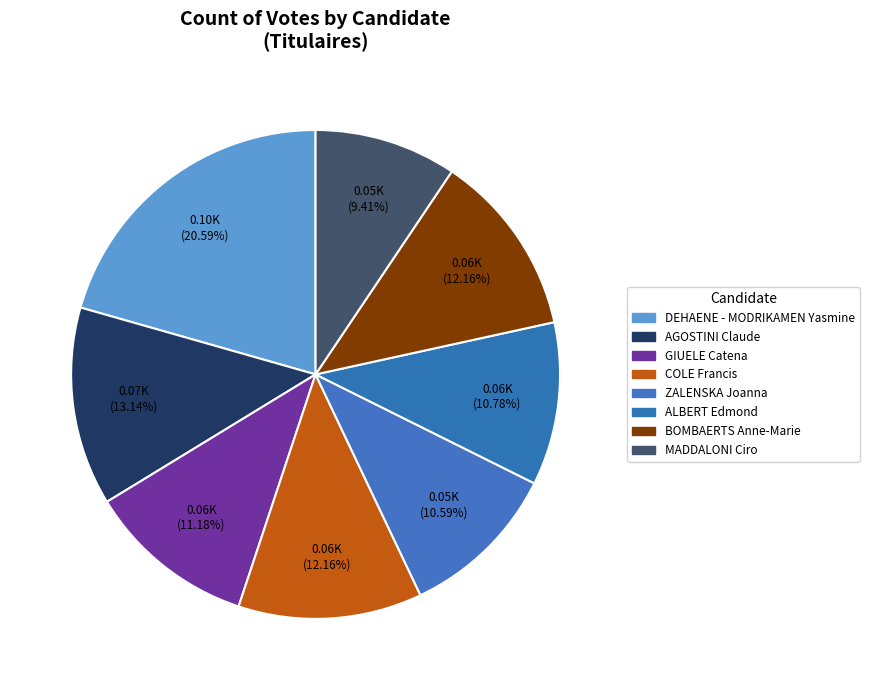

To the nearest percent, what portion does MADDALONI Ciro represent?

9%